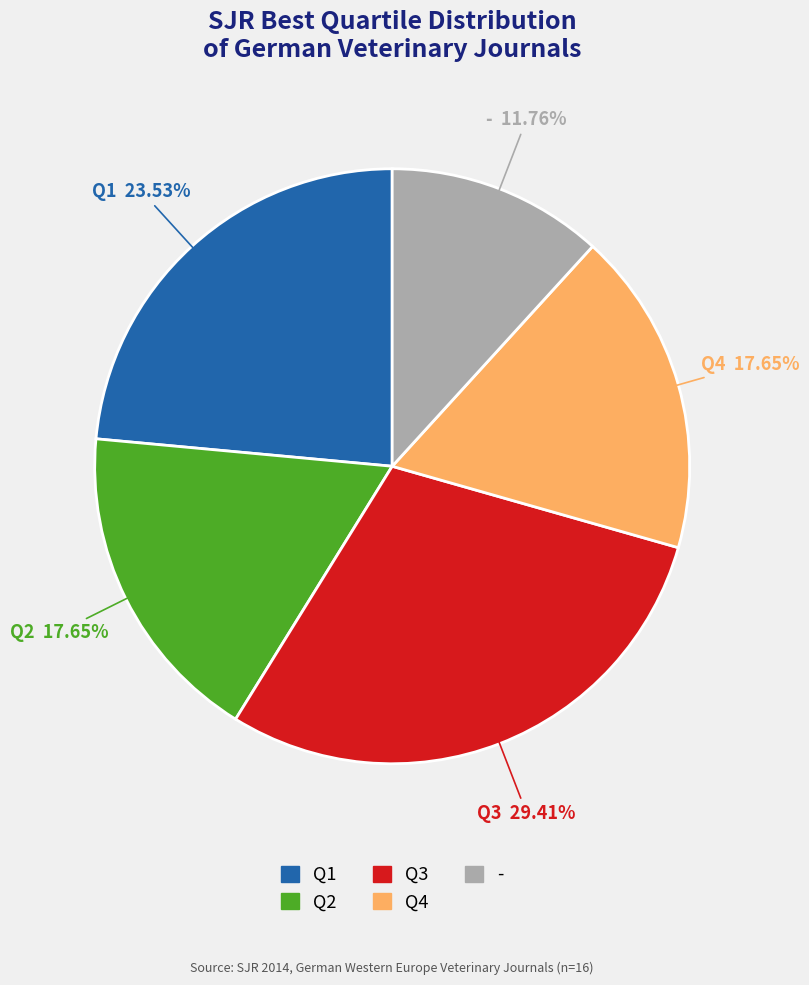

Is there a majority slice in this chart?

No